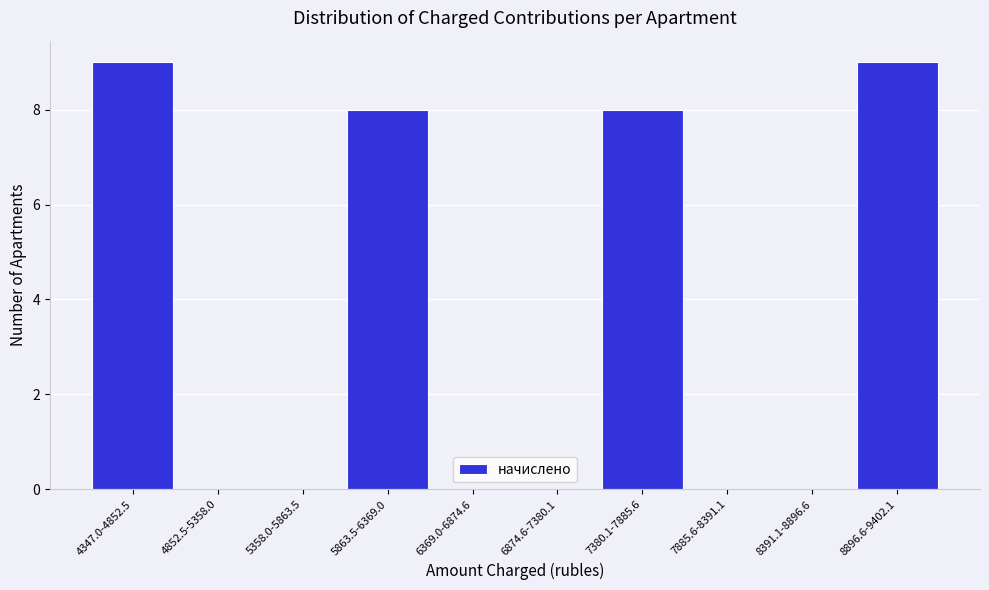

Reading left to right, extract all data points from this chart.

4347.0-4852.5=9	4852.5-5358.0=0	5358.0-5863.5=0	5863.5-6369.0=8	6369.0-6874.6=0	6874.6-7380.1=0	7380.1-7885.6=8	7885.6-8391.1=0	8391.1-8896.6=0	8896.6-9402.1=9